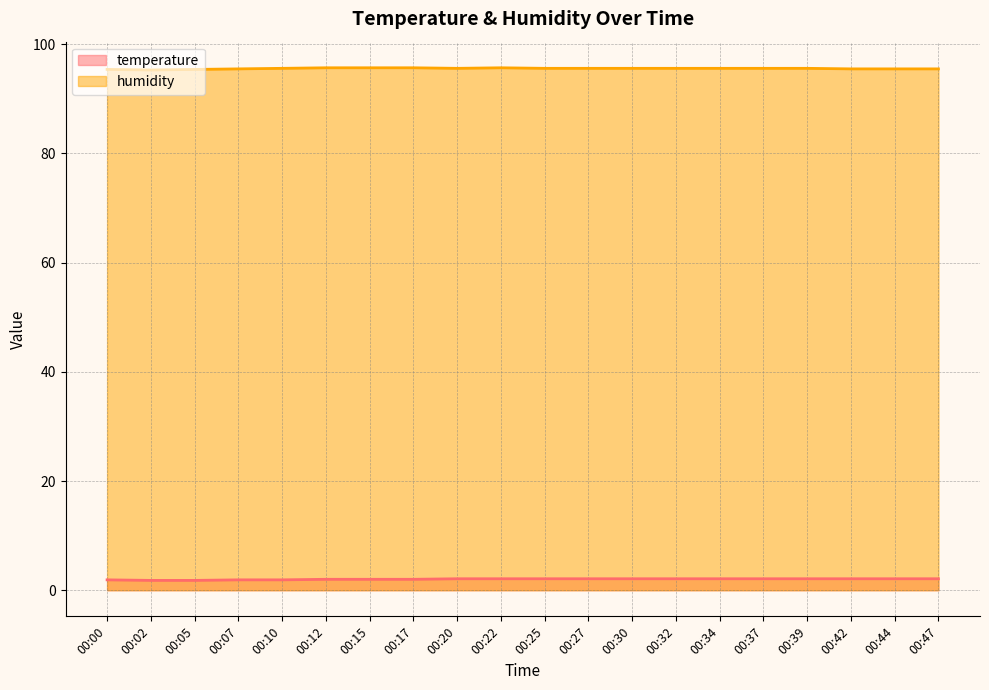

Which has a higher value, 00:02 or 00:20?

00:20